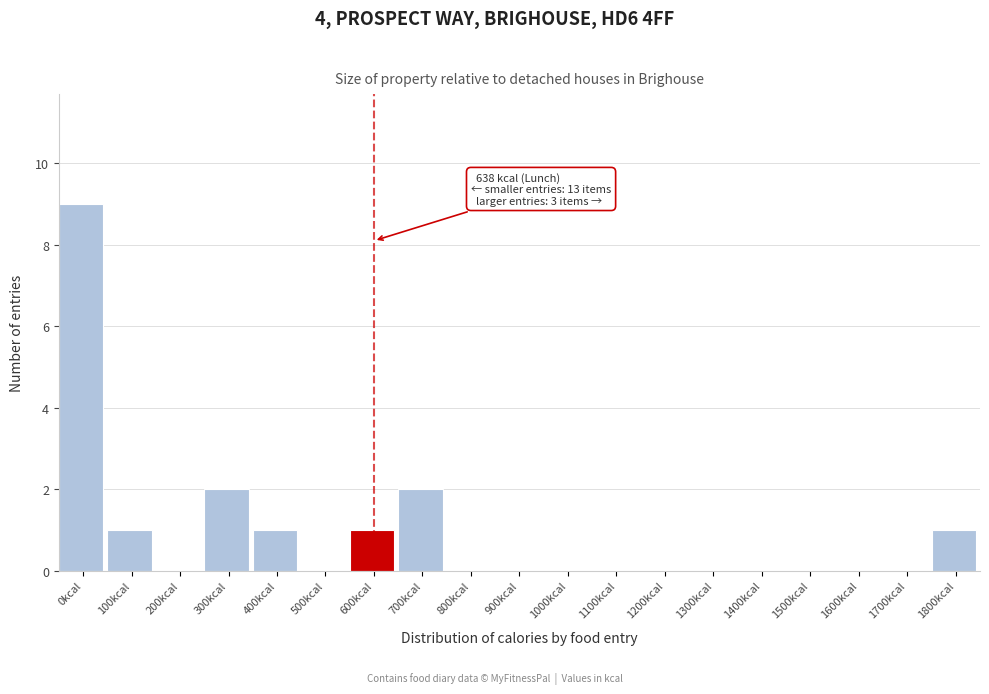

Reading left to right, what are all the values shown in this chart?

0kcal=9	100kcal=1	200kcal=0	300kcal=2	400kcal=1	500kcal=0	600kcal=1	700kcal=2	800kcal=0	900kcal=0	1000kcal=0	1100kcal=0	1200kcal=0	1300kcal=0	1400kcal=0	1500kcal=0	1600kcal=0	1700kcal=0	1800kcal=1